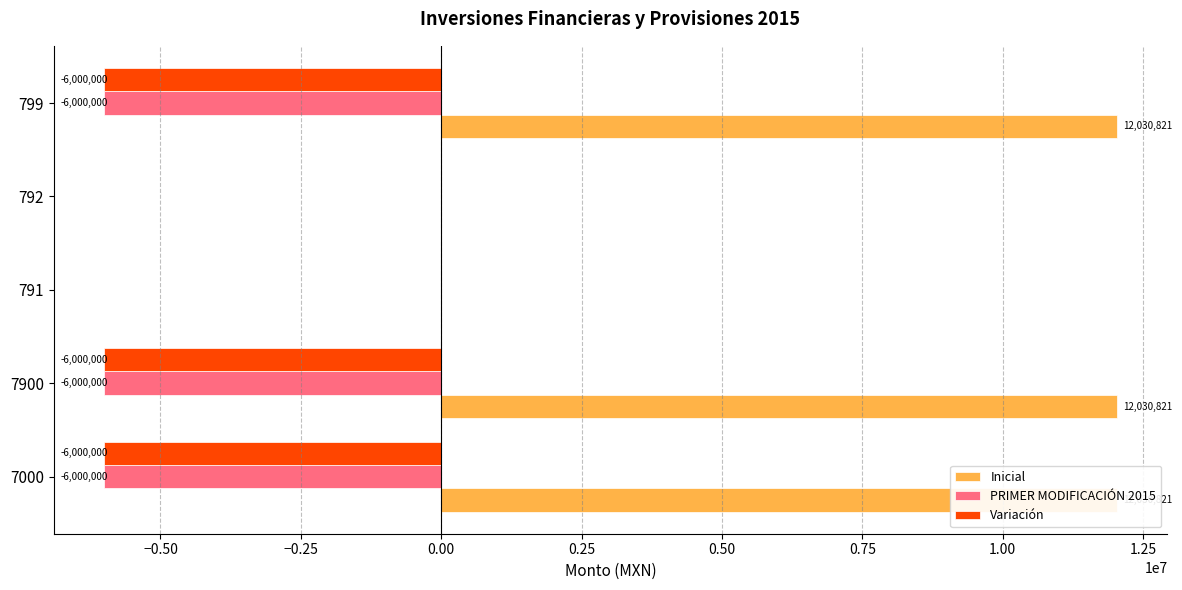

What is the average value of the Variación series?

-3600000.0